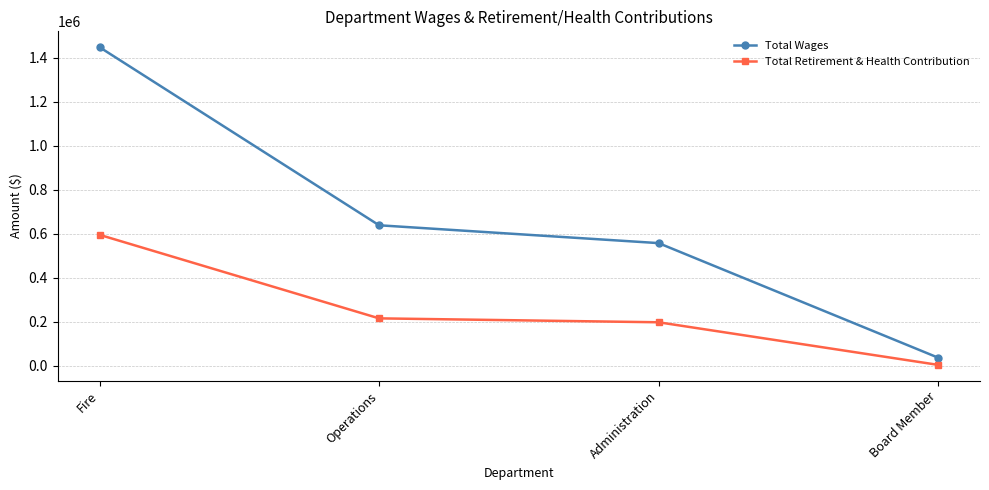

At how many categories does at least one series exceed 87919?

3